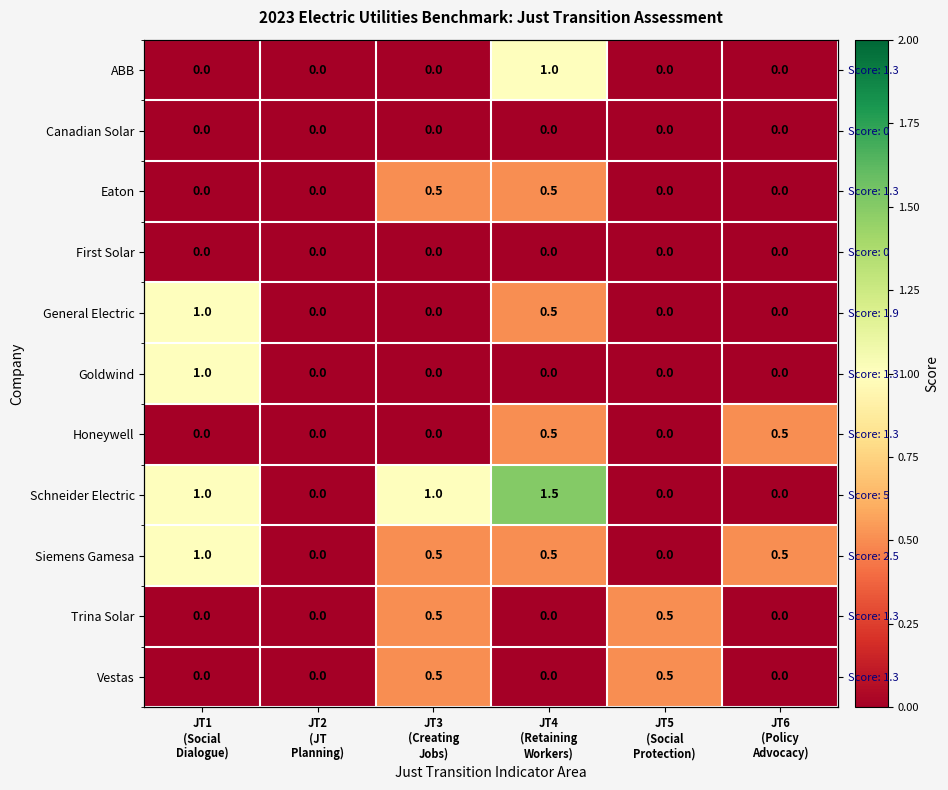

Rank the series at JT3 (Creating Jobs) from highest to lowest value.

Schneider Electric, Eaton, Siemens Gamesa, Trina Solar, Vestas, ABB, Canadian Solar, First Solar, General Electric, Goldwind, Honeywell